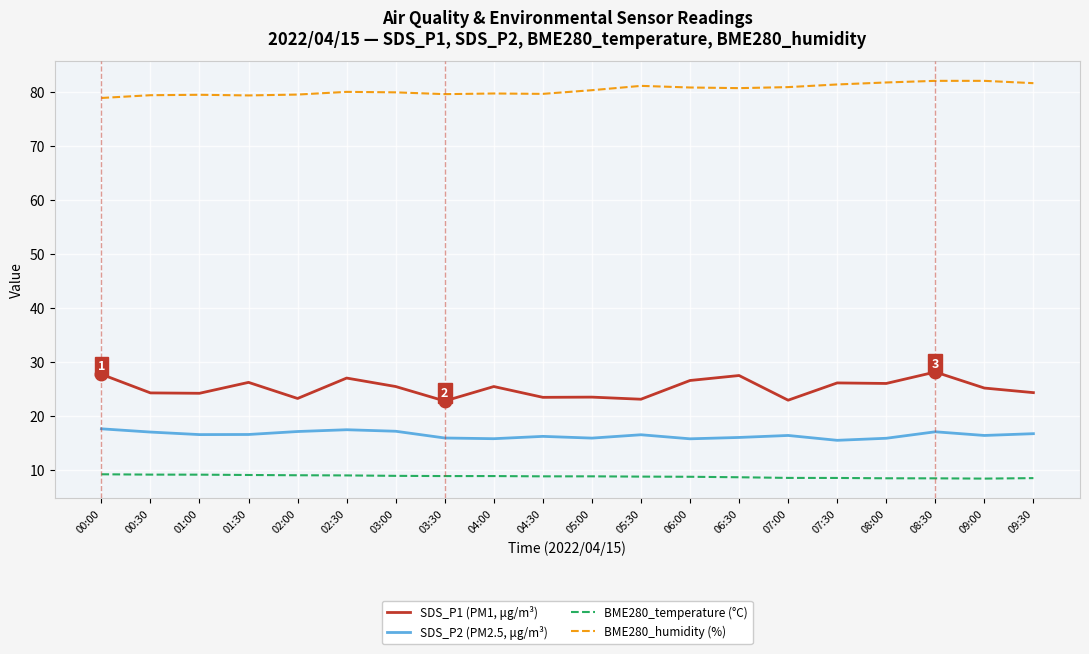

What position from the left is 07:00?

15